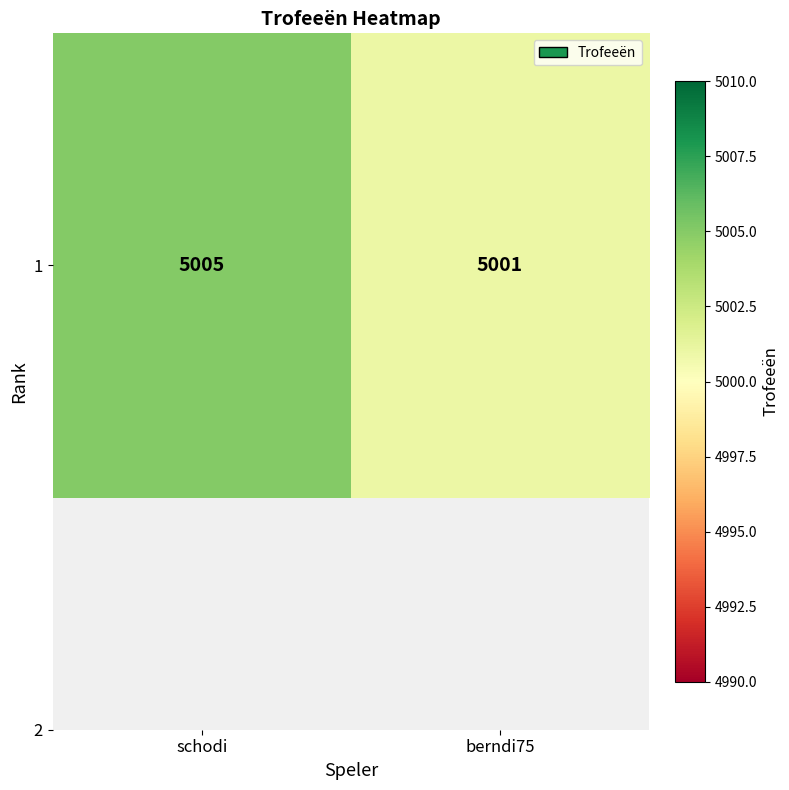

Count the values in the range 5001 to 5005.

2